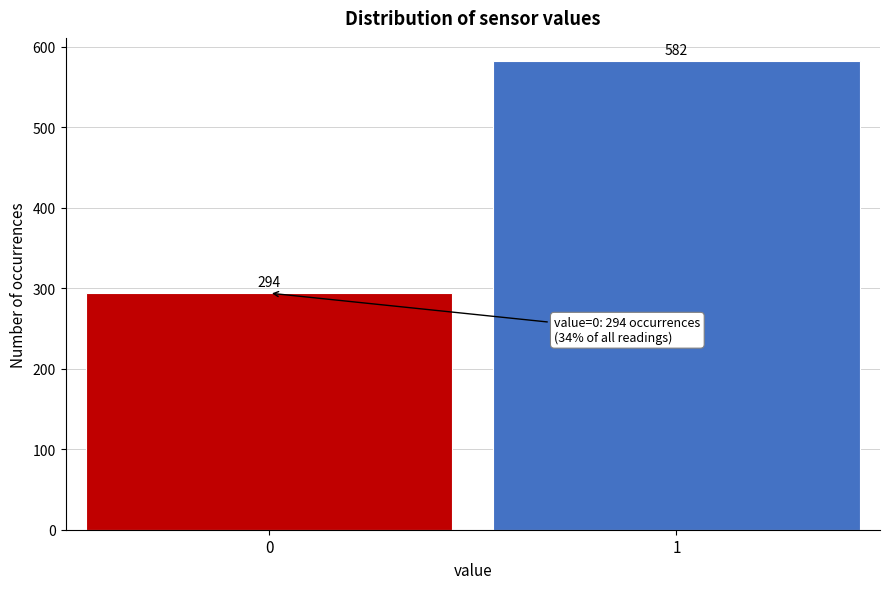

Reading right to left, list all the values displayed in this chart.

582	294